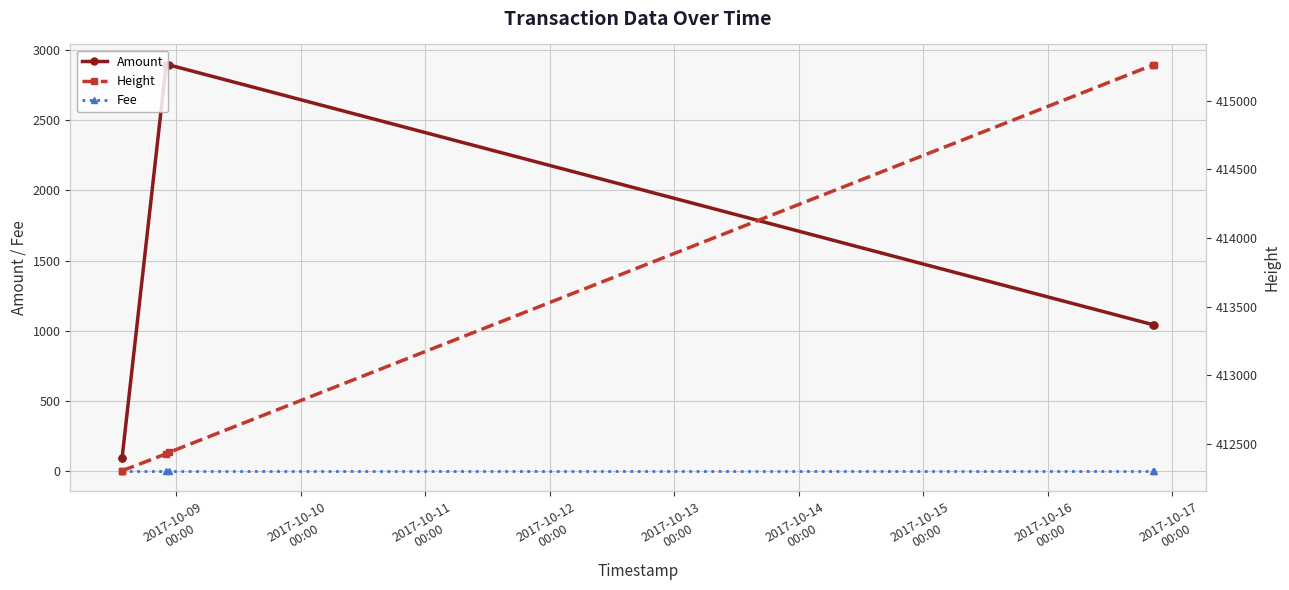

What is the sum of all Fee values?

6.0